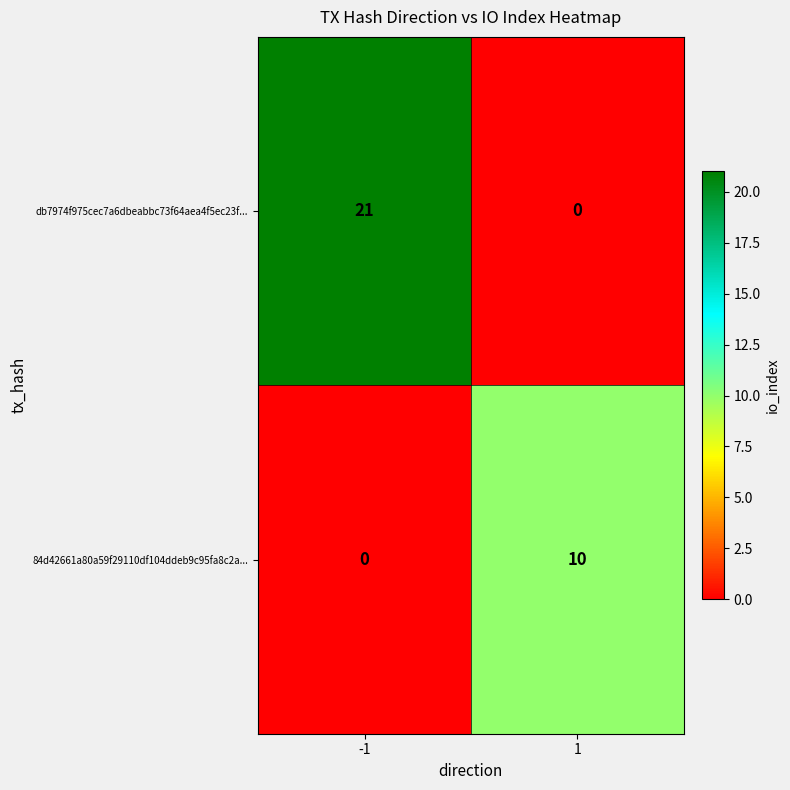

Is it true that 84d42661a80a59f29110df104ddeb9c95fa8c2a... equals 14 at 1?

False